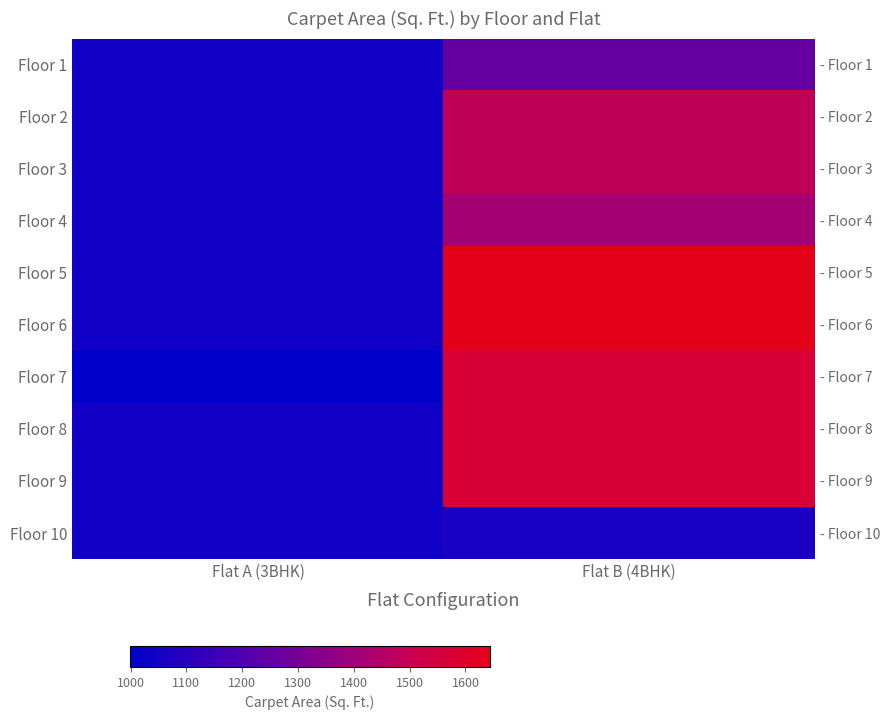

What is the minimum value shown in the chart?

999